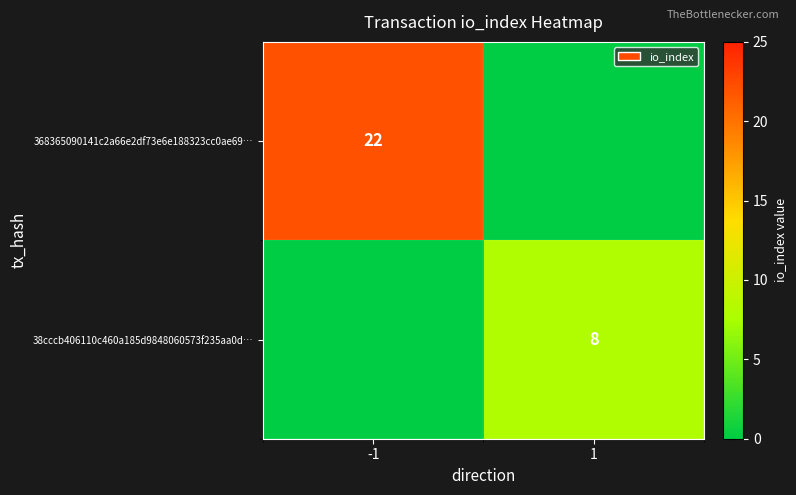

The value of 38cccb406110c460a185d9848060573f235aa0d… at 1 is 8. True or false?

True